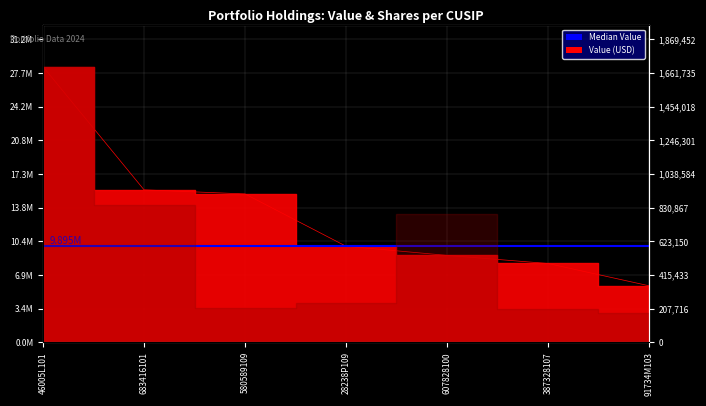

Reading left to right, transcribe all the data shown in this chart.

28382000	15703000	15283000	9895000	8951000	8117000	5823000